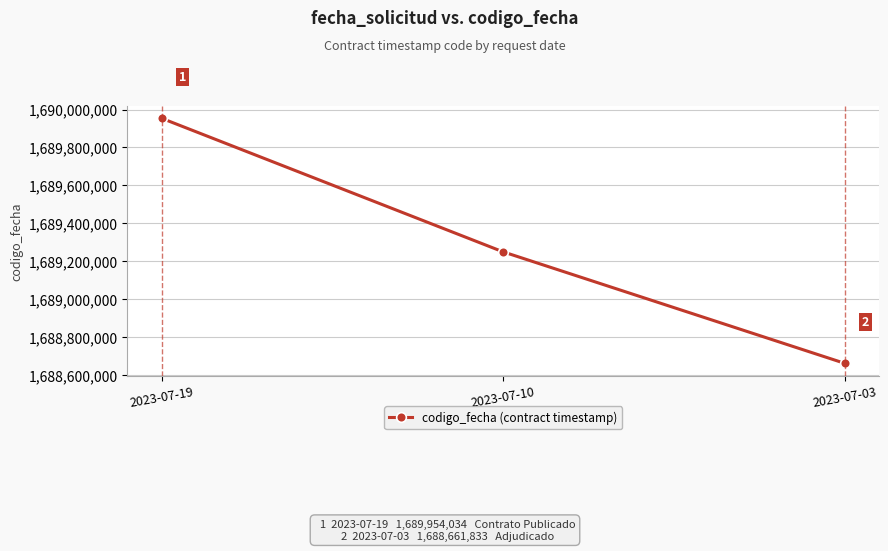

Reading left to right, list all the values displayed in this chart.

1689954034	1689249588	1688661833